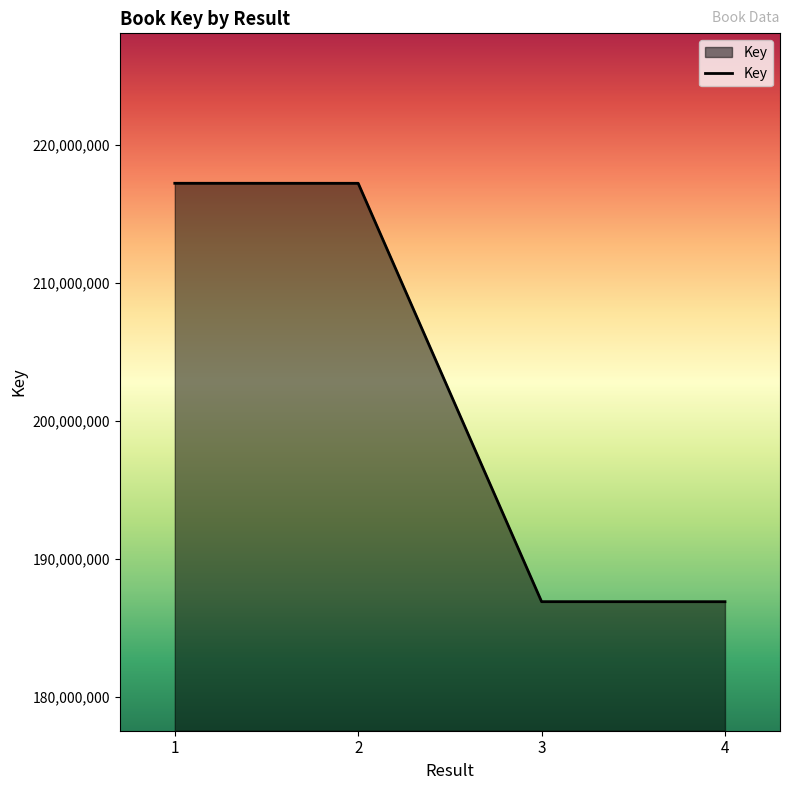

True or false: the data has more than 1 interior local peaks.

False